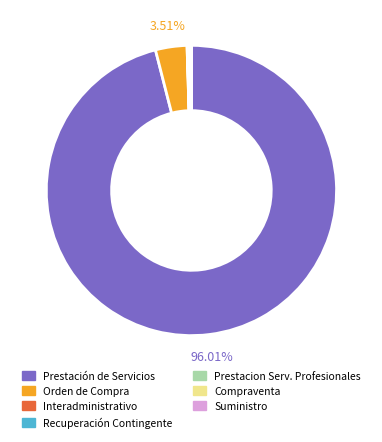

What is the majority slice?

Prestación de Servicios